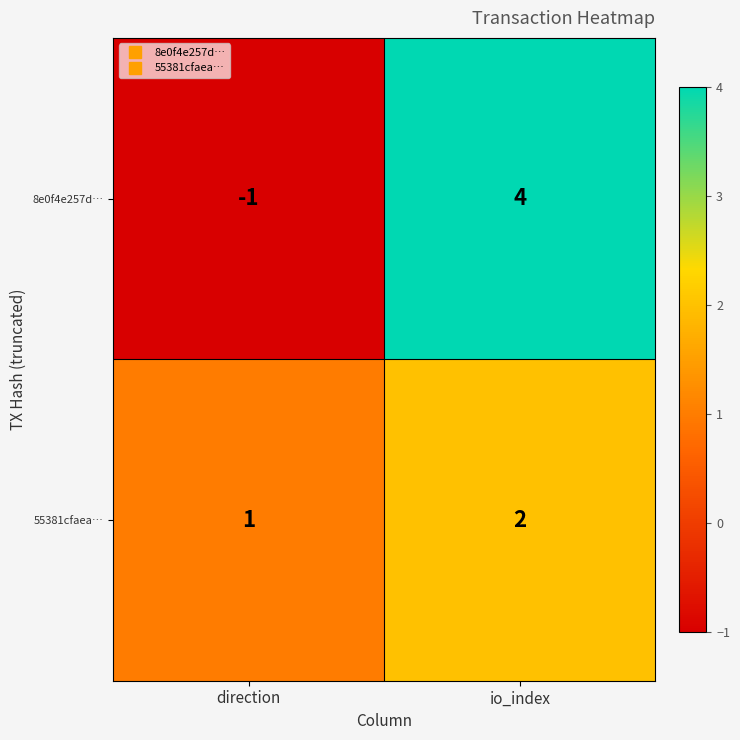

How many series are shown in this chart?

2